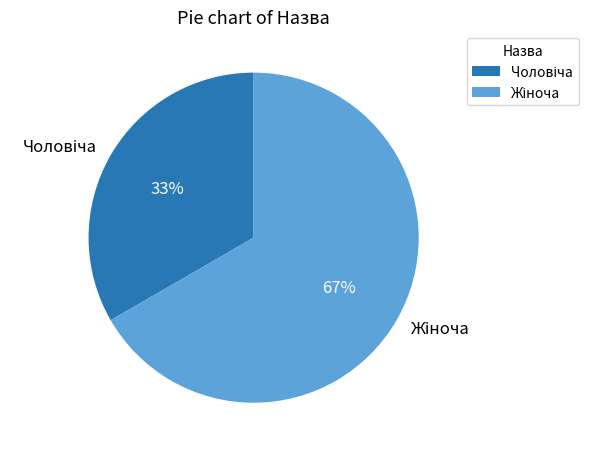

Does any single category account for the majority?

Yes